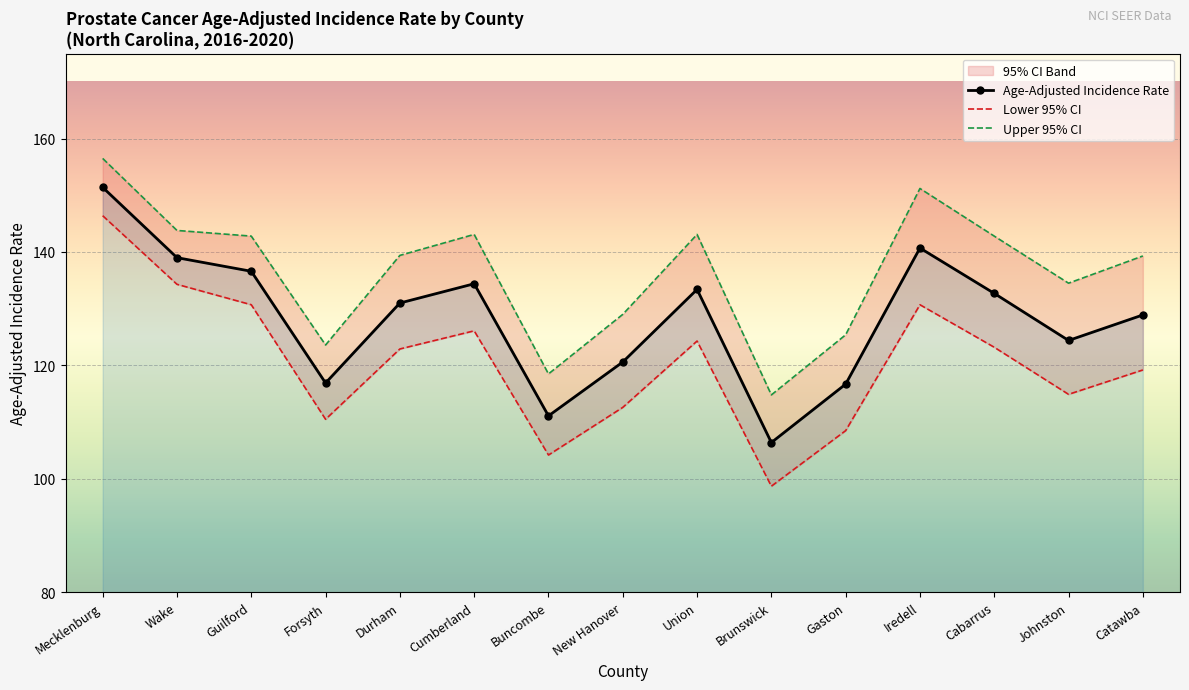

True or false: Upper 95% CI has a value of 125.4 at Gaston.

True